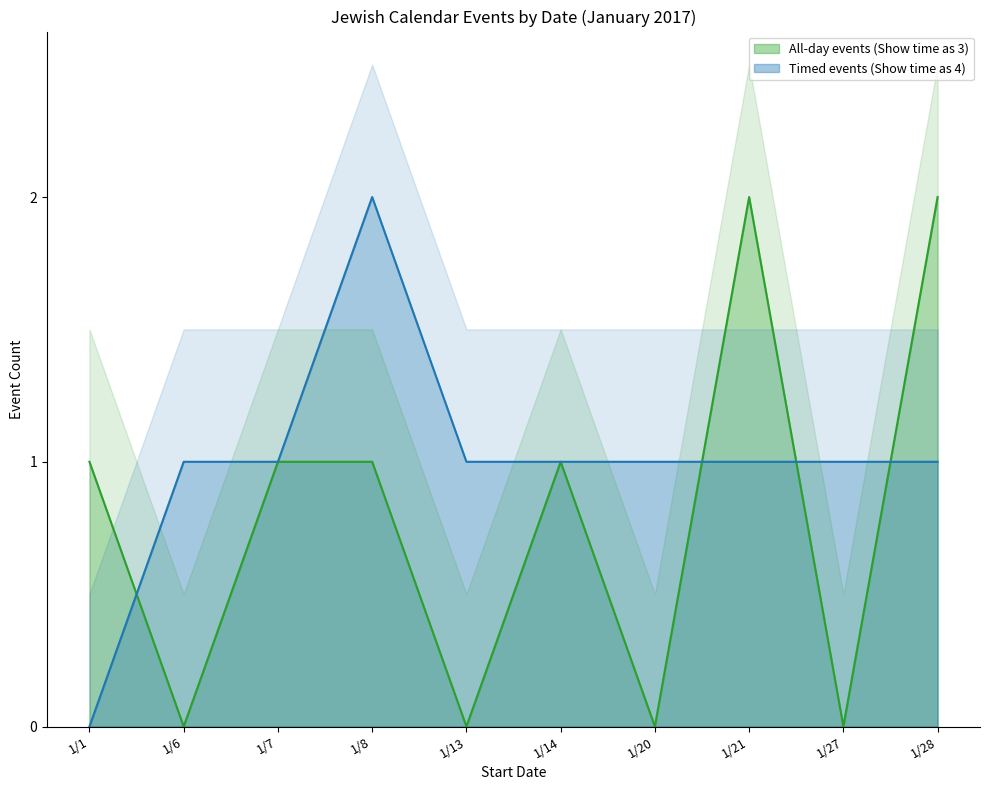

Is it true that Timed events (Show time as 4) equals 1 at 1/6?

True